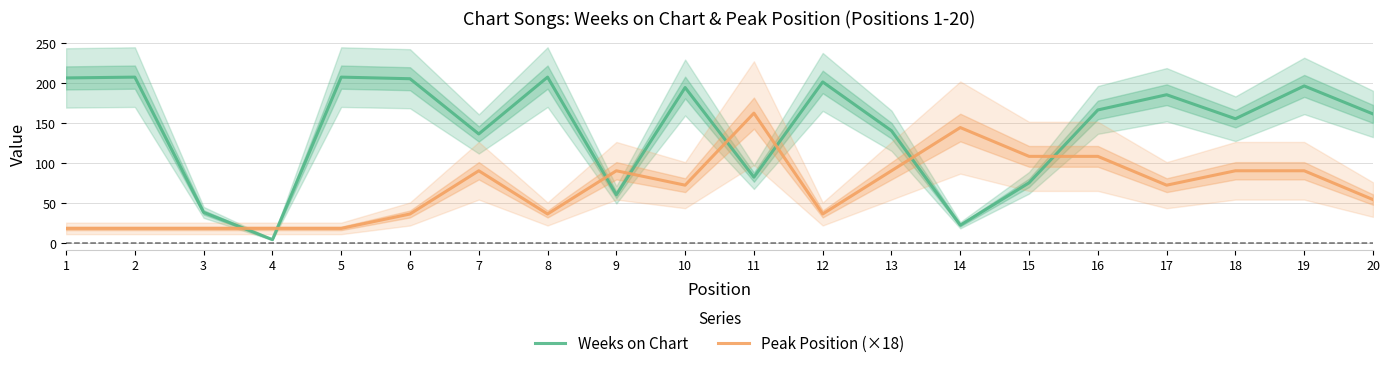

Reading left to right, what are all the values shown in this chart?

Weeks on Chart: 1=206	2=207	3=38	4=4	5=207	6=205	7=136	8=207	9=60	10=194	11=82	12=201	13=140	14=22	15=75	16=166	17=185	18=155	19=196	20=161
Peak Position (×18): 1=18	2=18	3=18	4=18	5=18	6=36	7=90	8=36	9=90	10=72	11=162	12=36	13=90	14=144	15=108	16=108	17=72	18=90	19=90	20=54